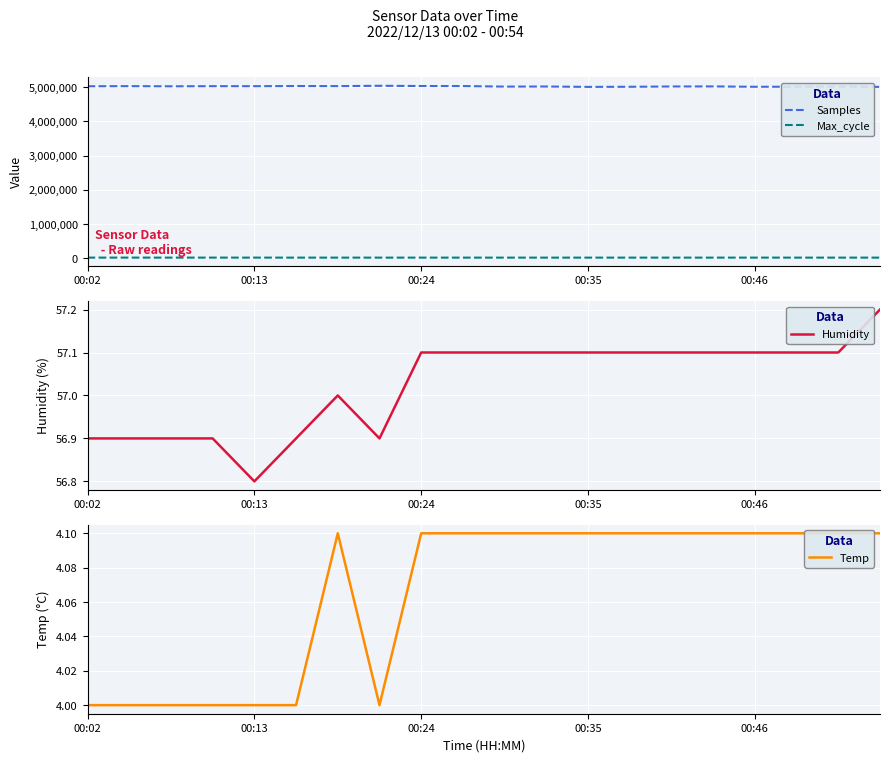

What is the highest value of the Samples series?

5040387